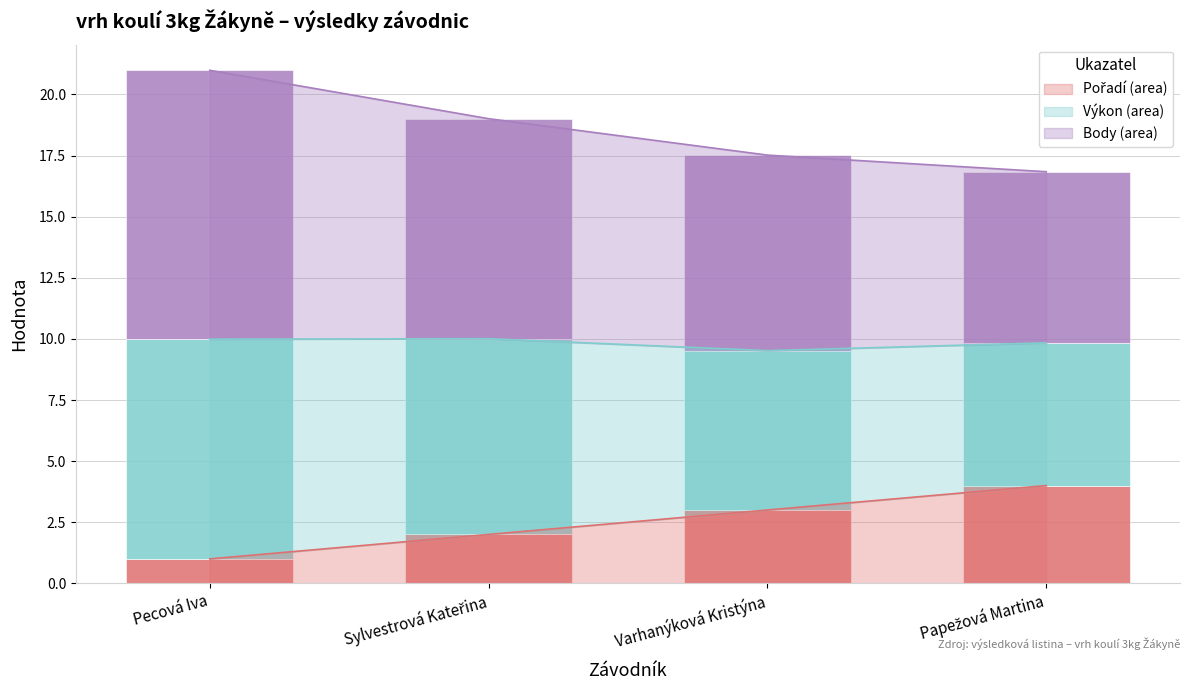

How many distinct data groups are displayed?

3